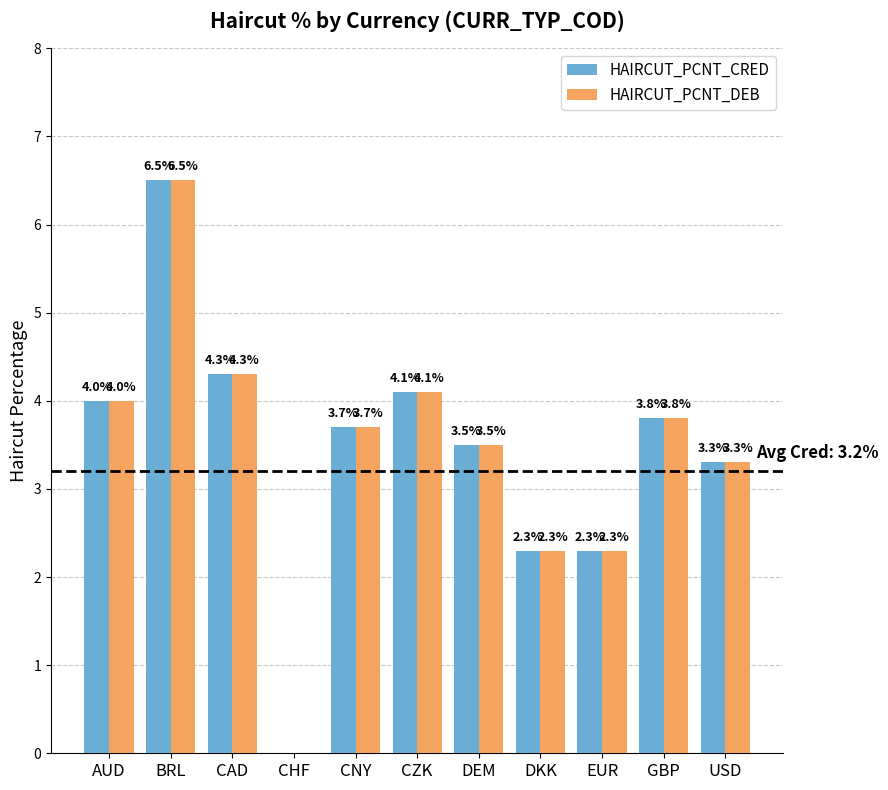

How many values in the HAIRCUT_PCNT_DEB series exceed 3?

8